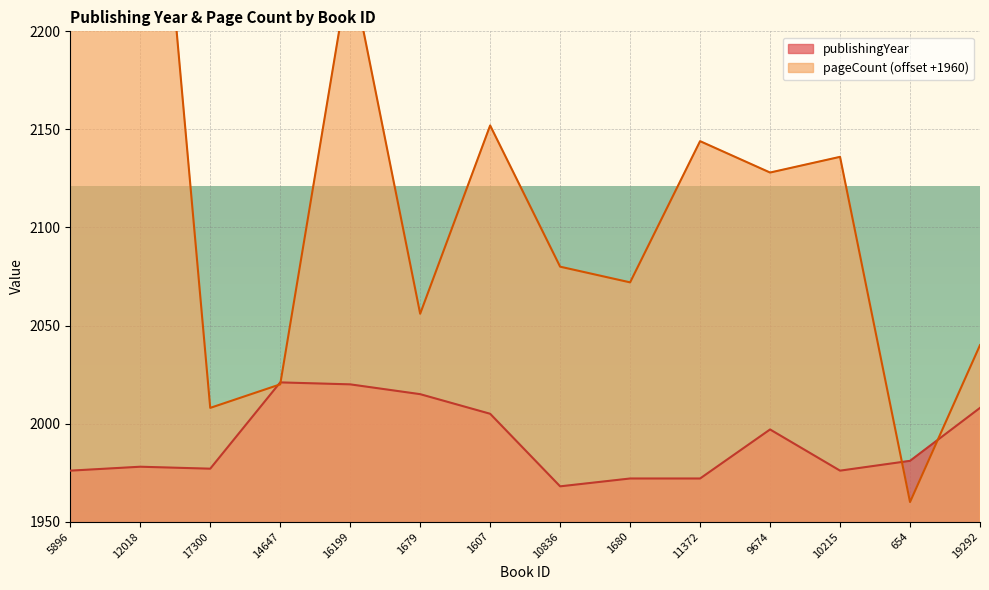

What is the minimum value for publishingYear?

1968